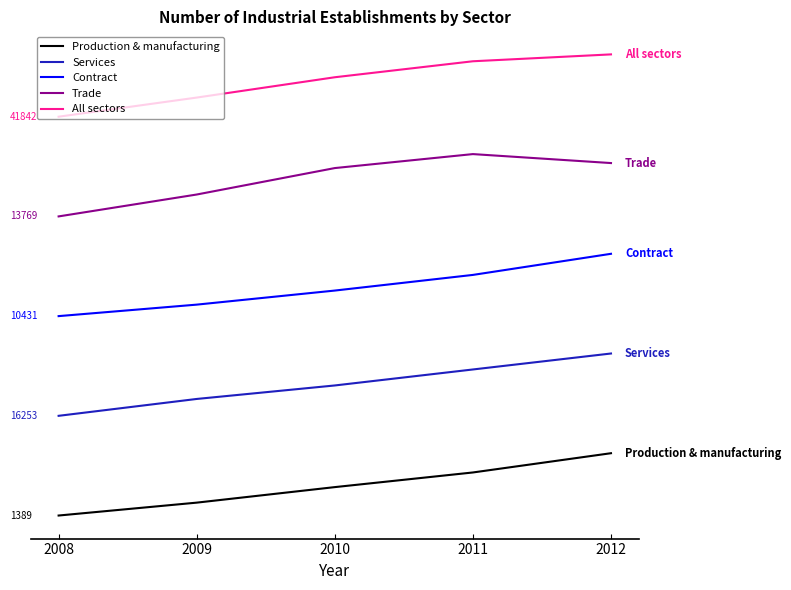

List the labels in order of Contract value, largest first.

2012, 2011, 2010, 2009, 2008